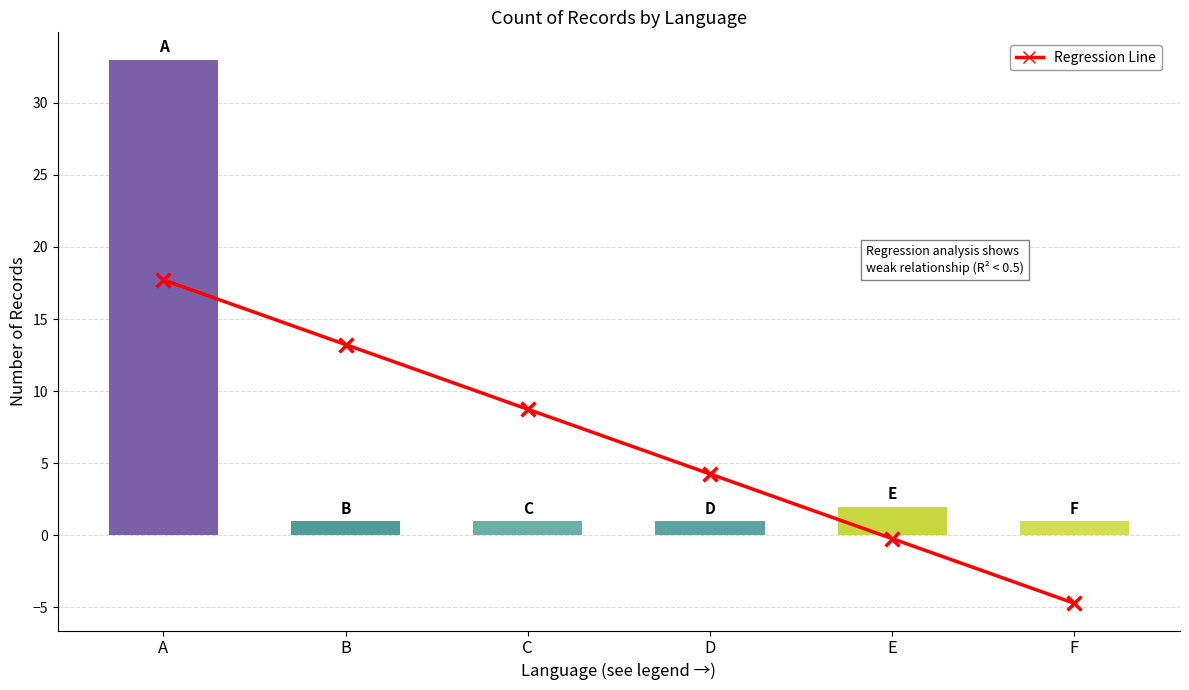

Between F and D, which is larger?

D